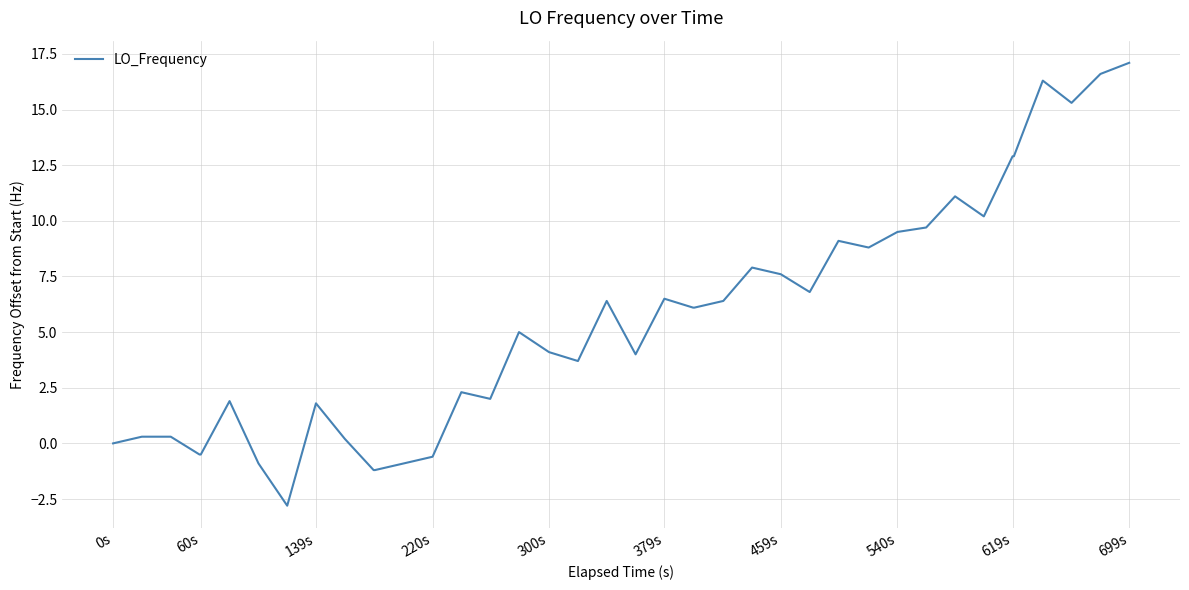

How many series are shown in this chart?

1